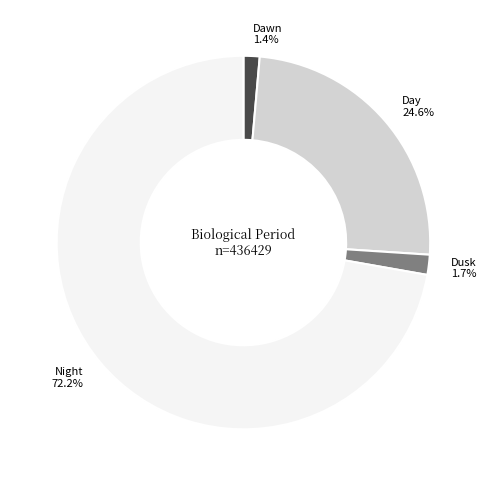

What is the largest slice in the pie chart?

Night